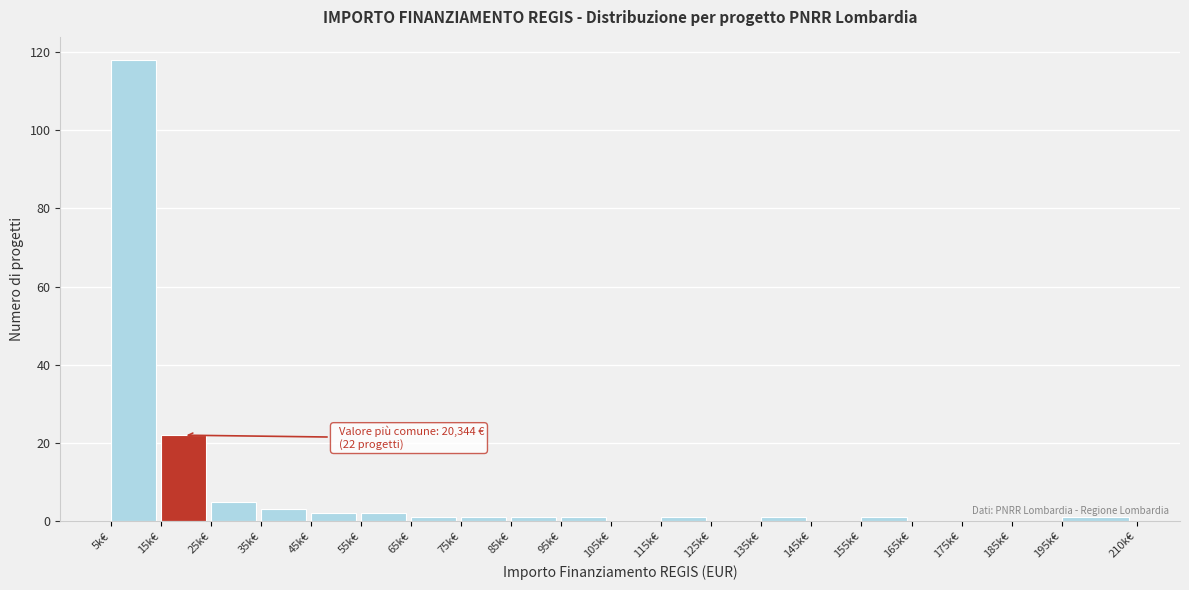

Reading left to right, transcribe all the data shown in this chart.

5k€=118	15k€=22	25k€=5	35k€=3	45k€=2	55k€=2	65k€=1	75k€=1	85k€=1	95k€=1	105k€=0	115k€=1	125k€=0	135k€=1	145k€=0	155k€=1	165k€=0	175k€=0	185k€=0	195k€=1